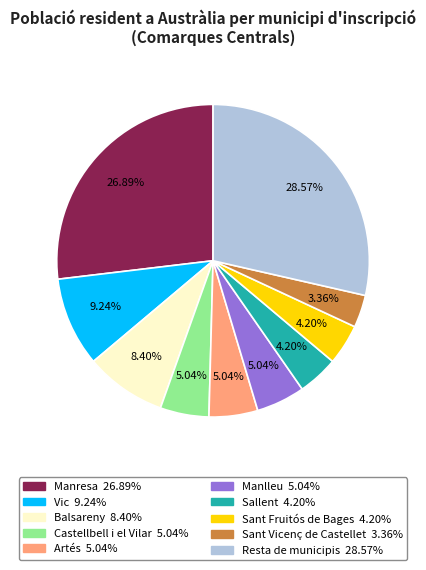

Which slice is the largest?

Resta de municipis